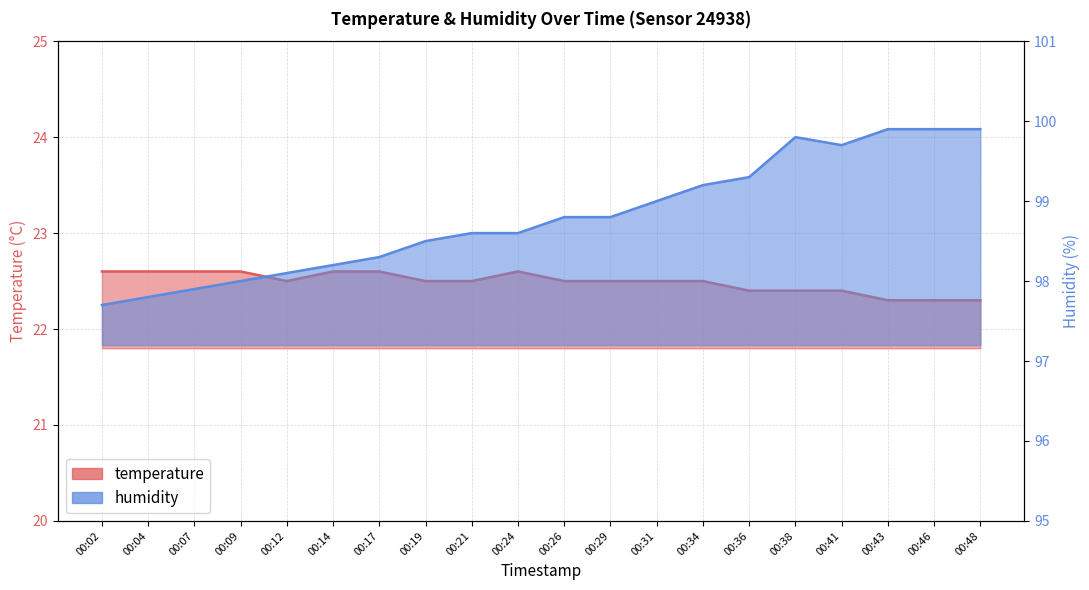

True or false: humidity has a value of 98.0 at 00:09.

True